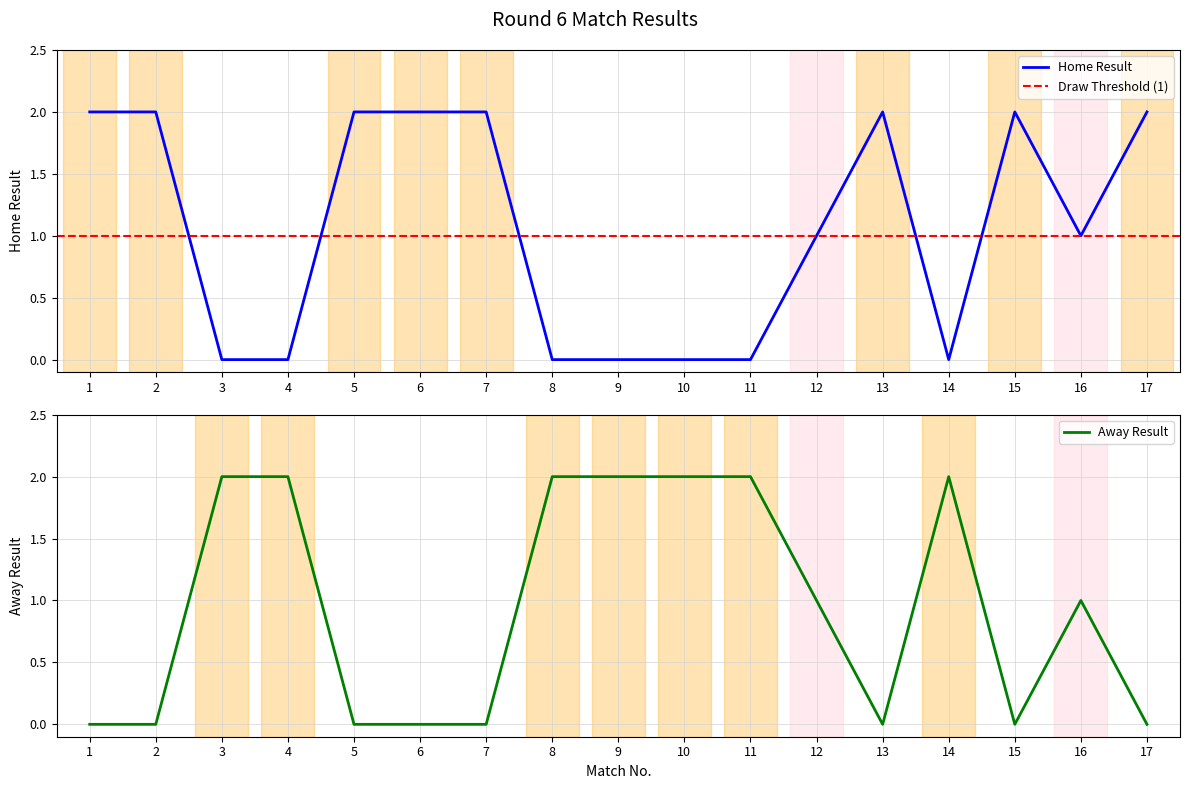

Where is the first local minimum for Away Result?

13